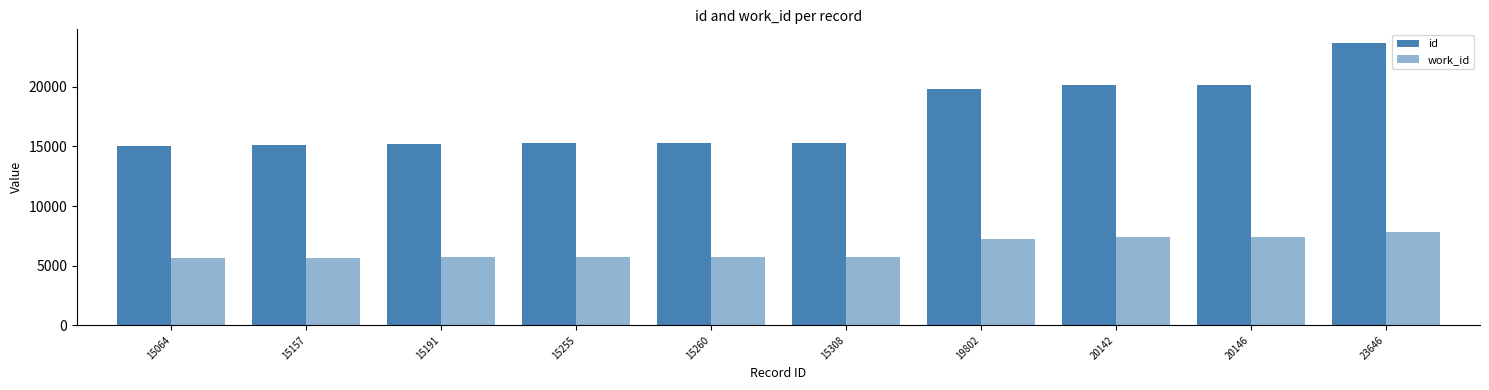

How many bars are there in each group?

2